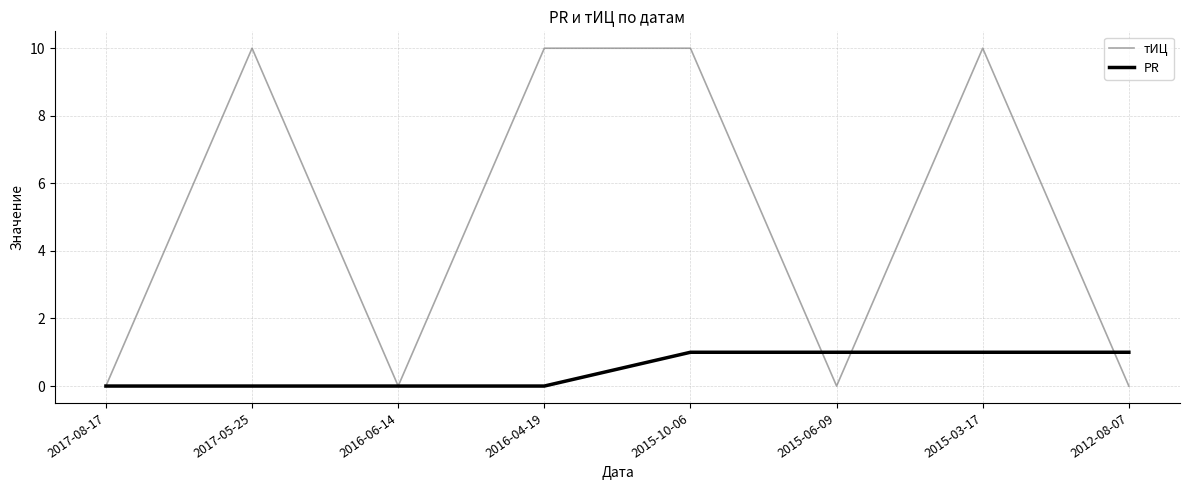

What position from the left is 2015-03-17?

7